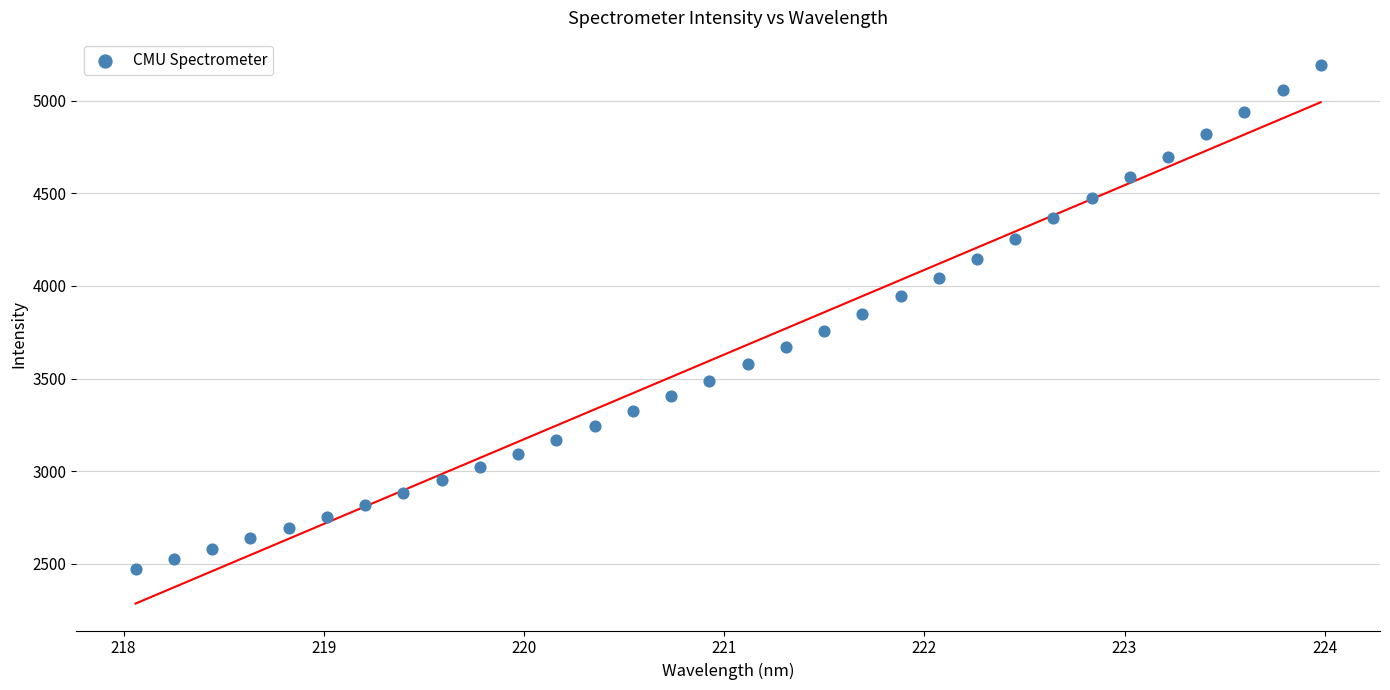

What is the range of Y values (max minus min)?

2723.4